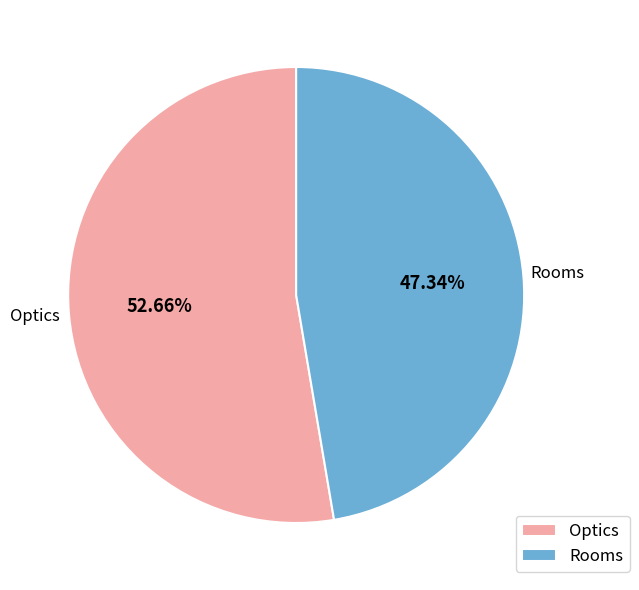

Count the number of slices in the pie.

2